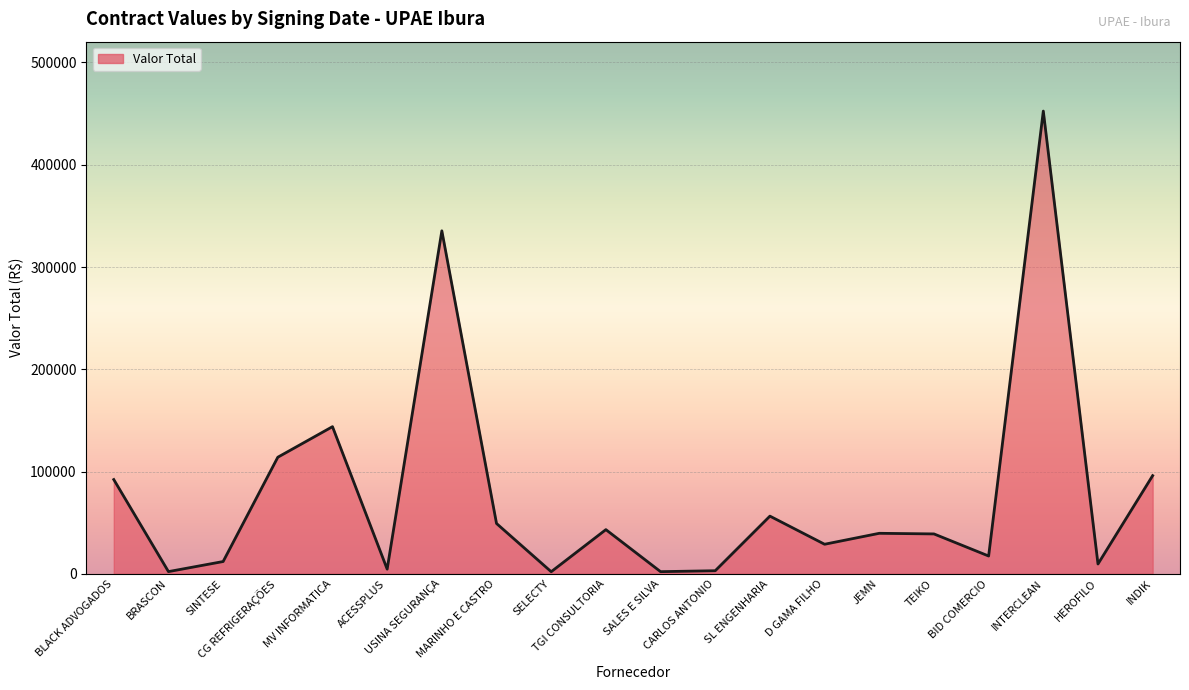

What position from the right is TGI CONSULTORIA?

11